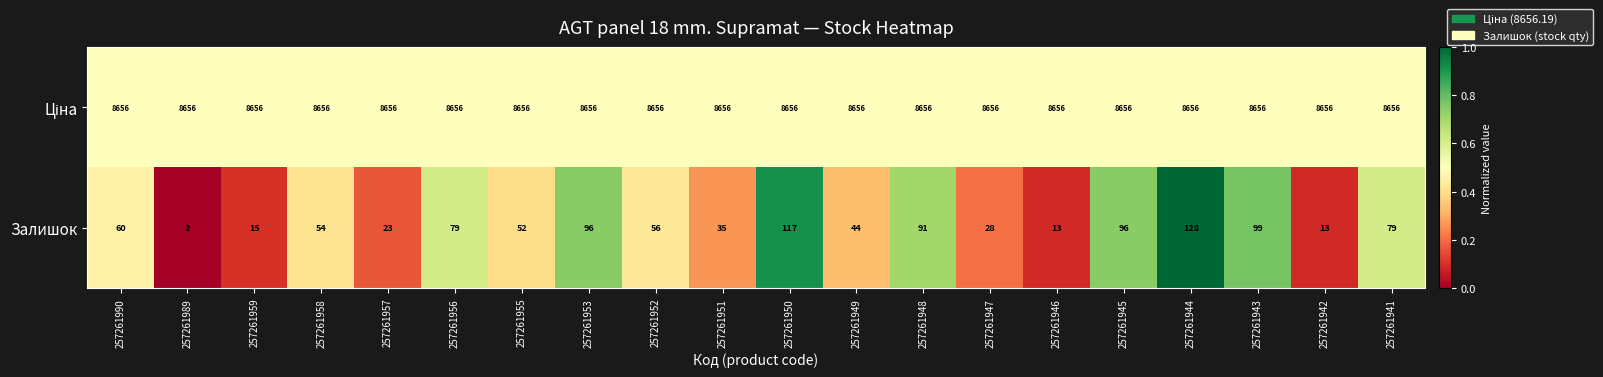

Between 257261957 and 257261948, which series saw the biggest shift?

Залишок